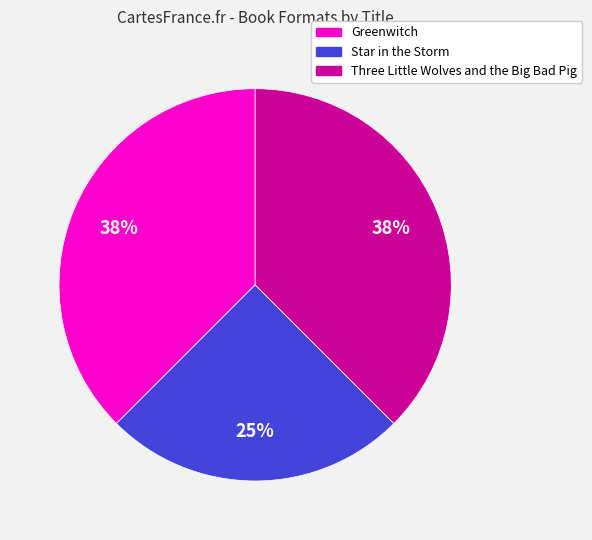

Is Three Little Wolves and the Big Bad Pig the majority of the pie?

No